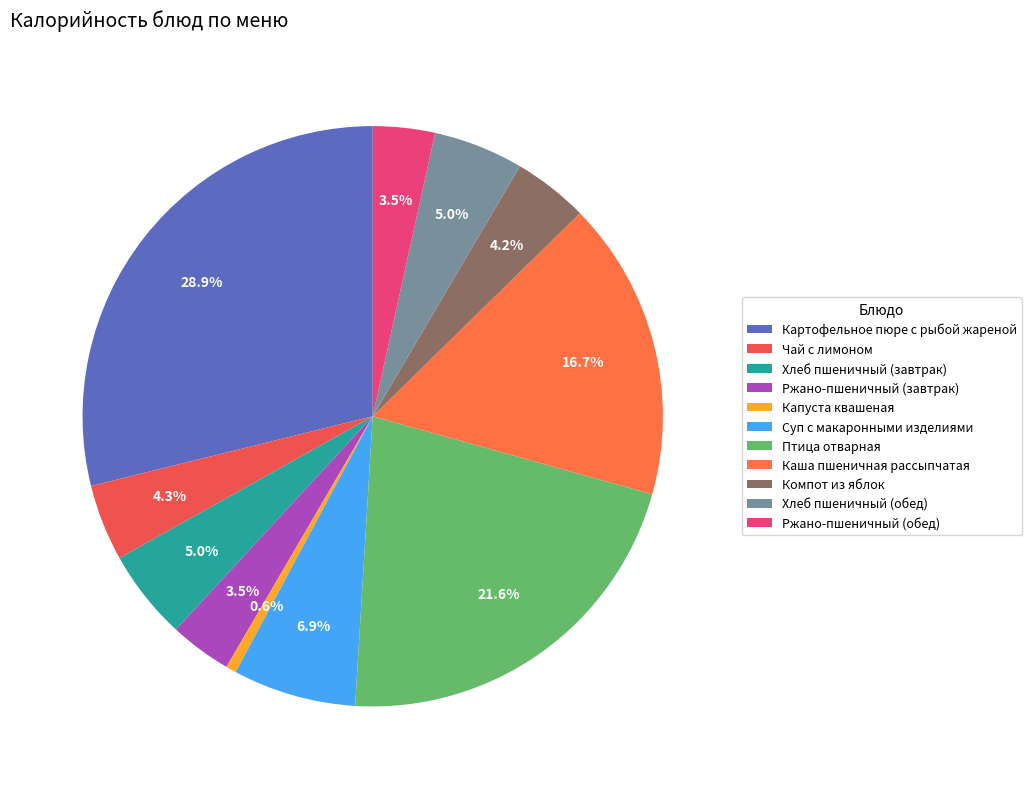

How many segments does this pie chart have?

11